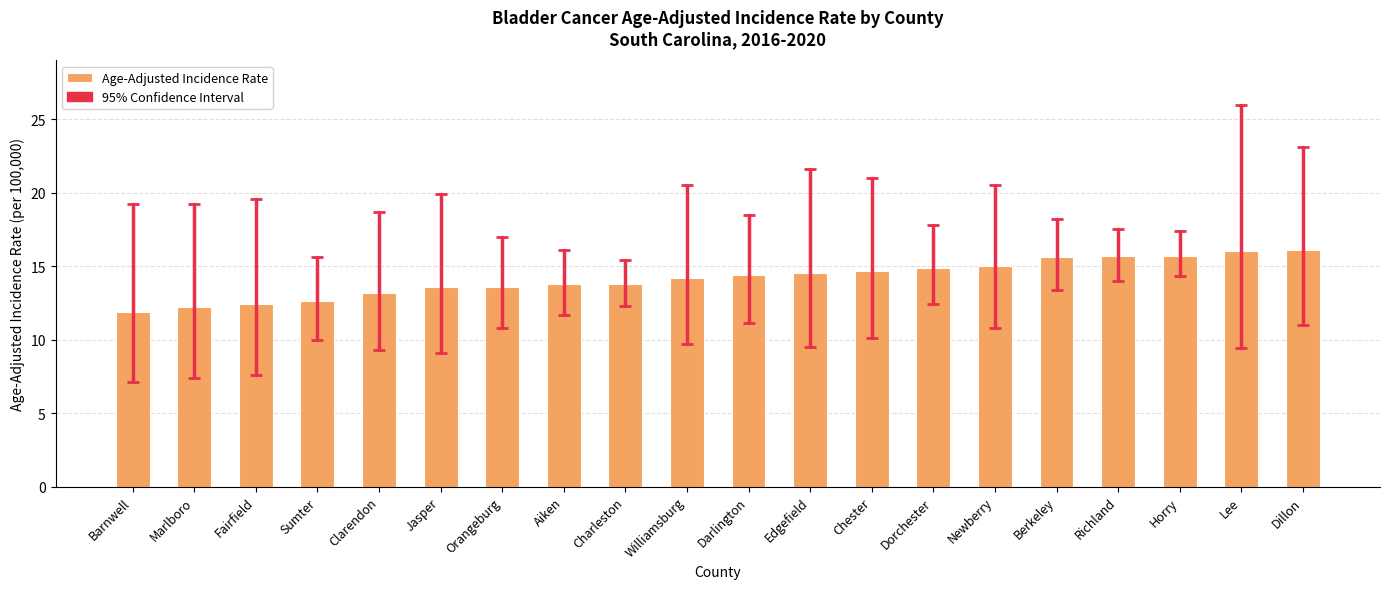

Where does the data first go above 14?

Williamsburg